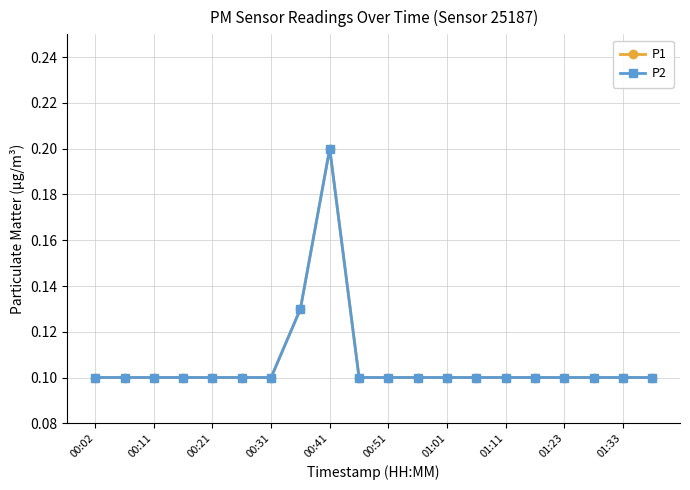

What is the value of the P1 point at the 12th from the left?

0.1